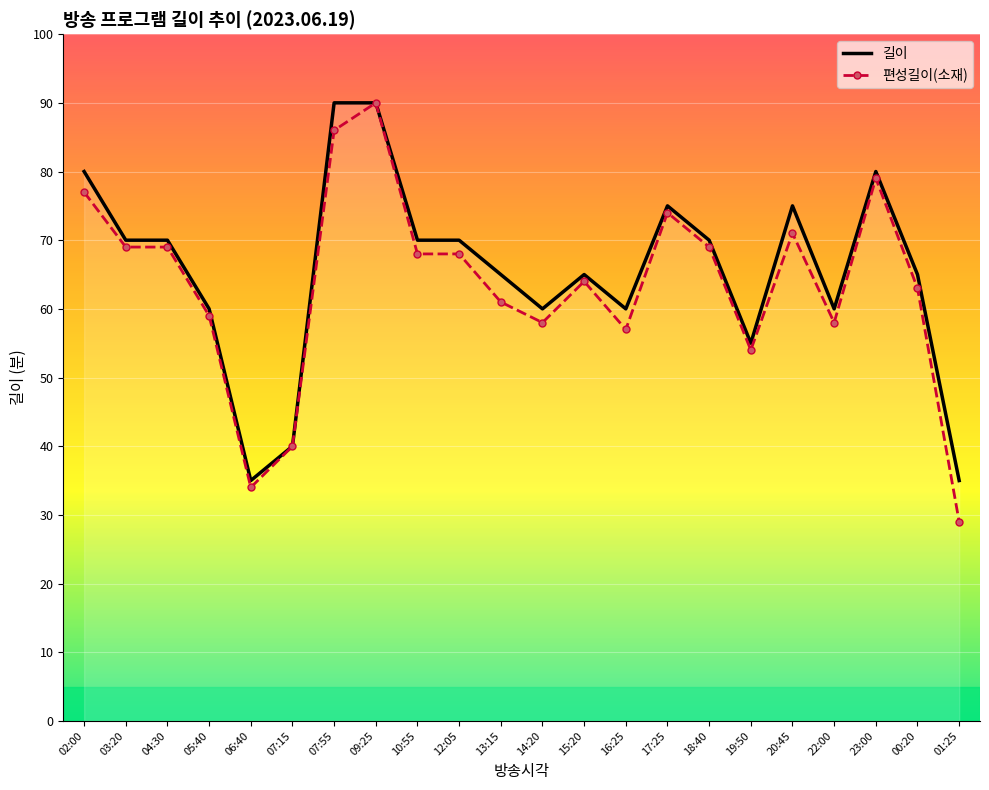

True or false: 길이 and 편성길이(소재) intersect in this chart.

False